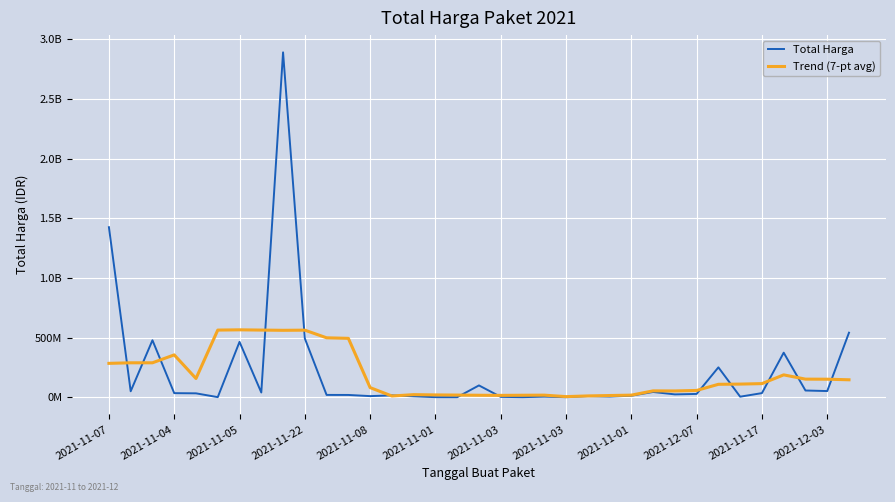

What is the label of the 2nd point from the left?

2021-11-04